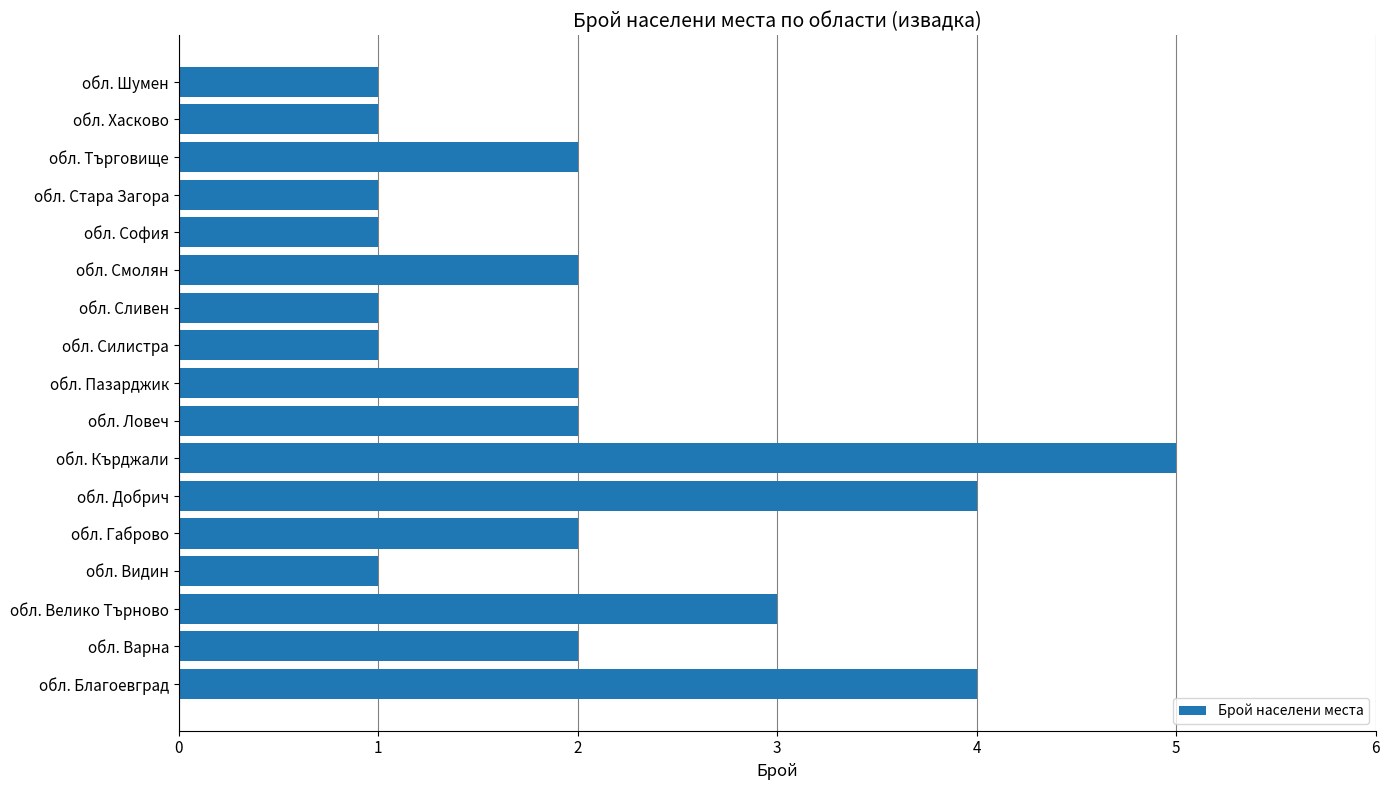

What is the difference between the second highest and second lowest values?

3